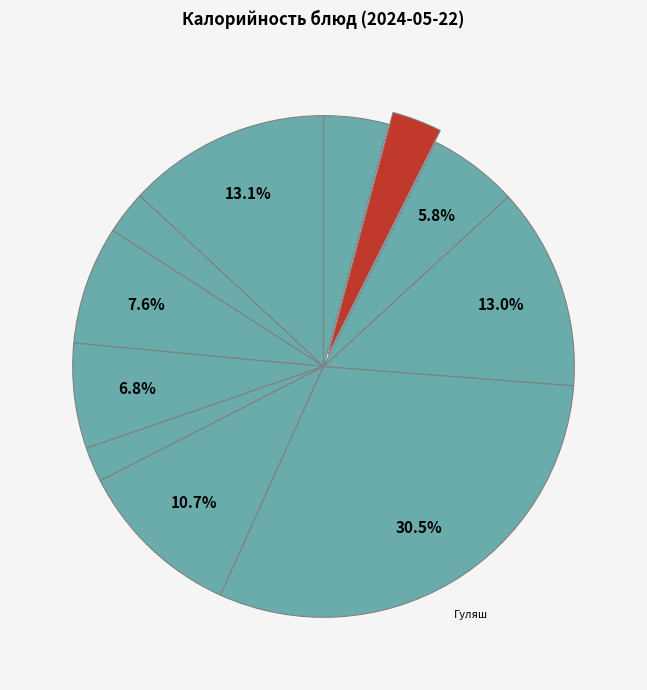

Count the number of slices in the pie.

11